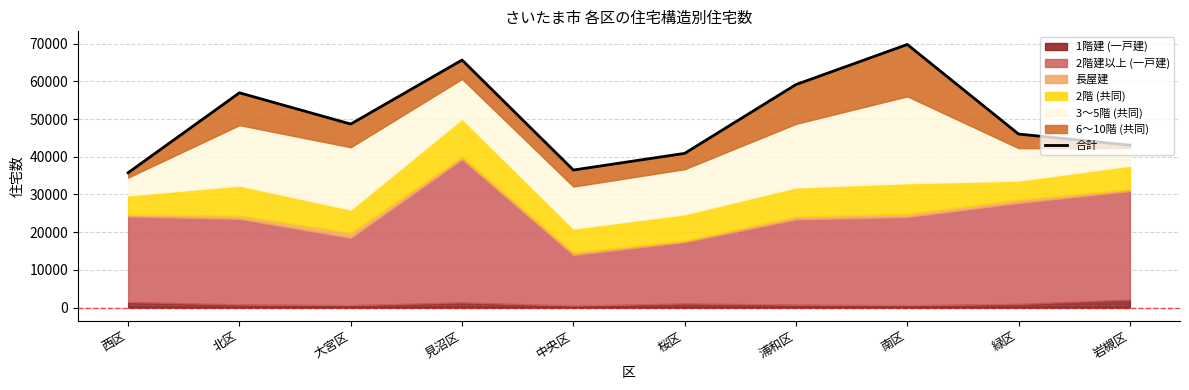

What is the sum of the values at 桜区 and 中央区?

77400